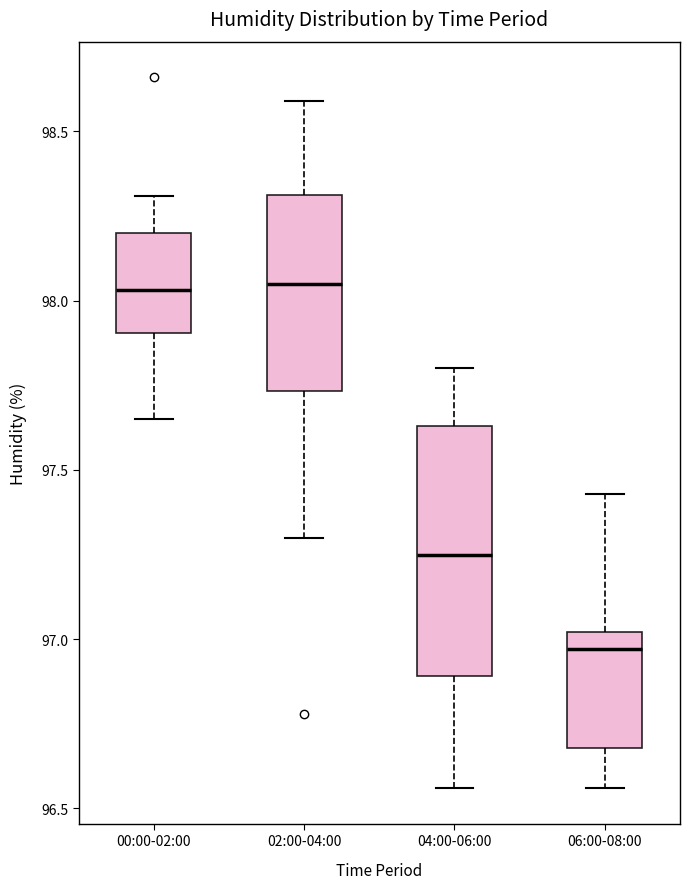

Where is the lower edge of the box for 04:00-06:00 on the y-axis? The values are not printed on the chart, so give them approximately, as read against the axis.

96.90